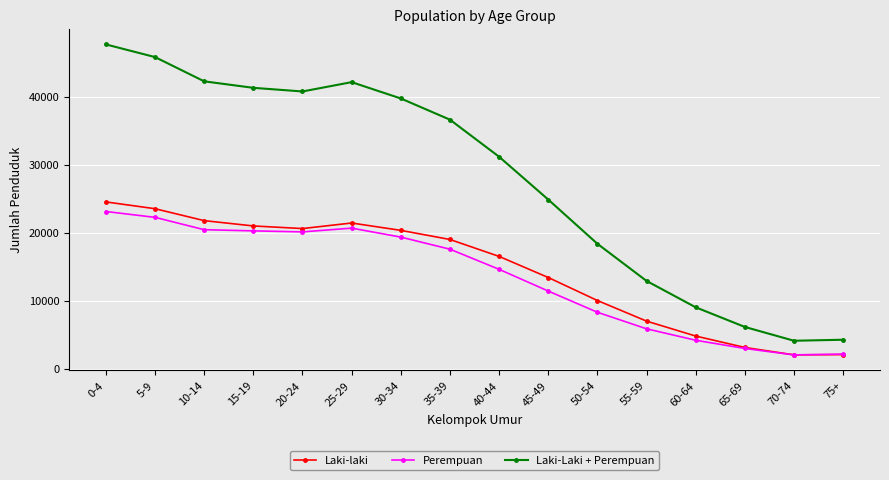

The value of Laki-Laki + Perempuan at 10-14 is 42239. True or false?

True